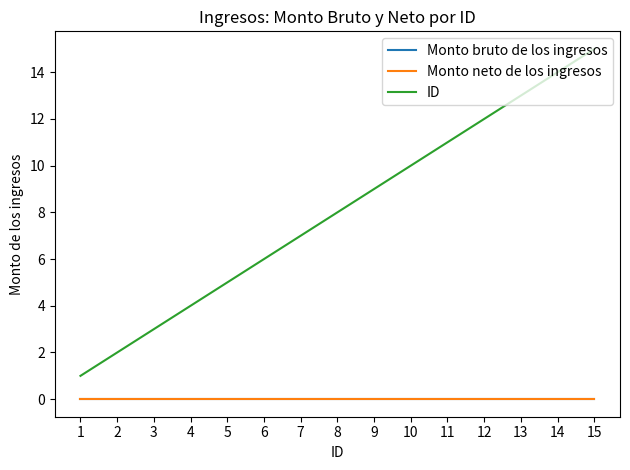

Does the chart have visible grid lines?

No